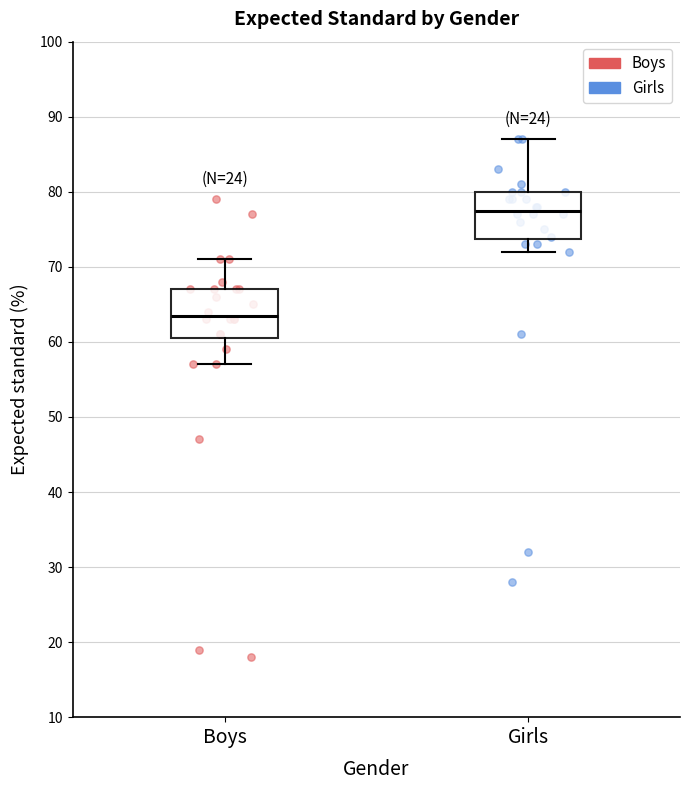

Which box has the highest median line?

Girls